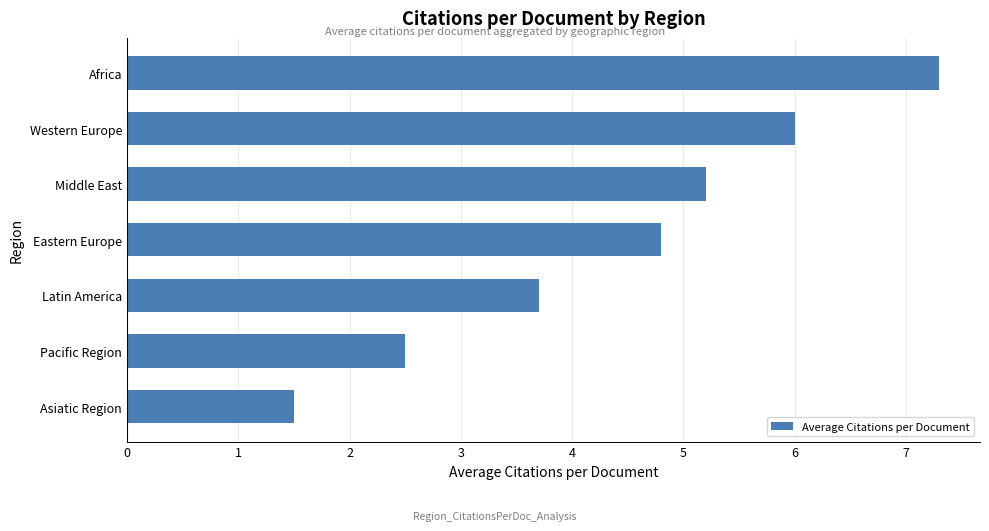

Is it true that the value at Latin America is 3.7?

True